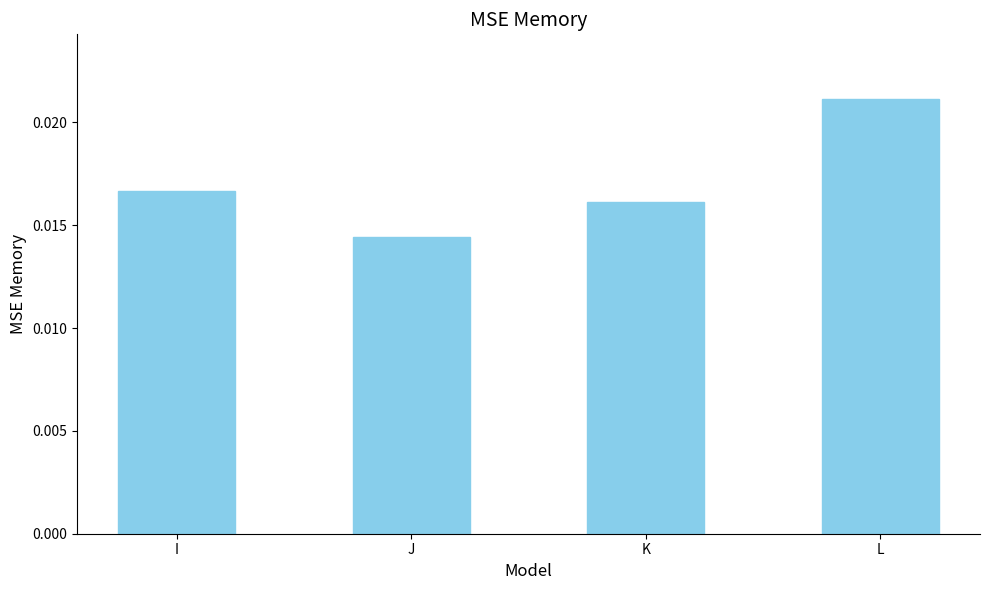

Count the values in the range 0 to 1.

4